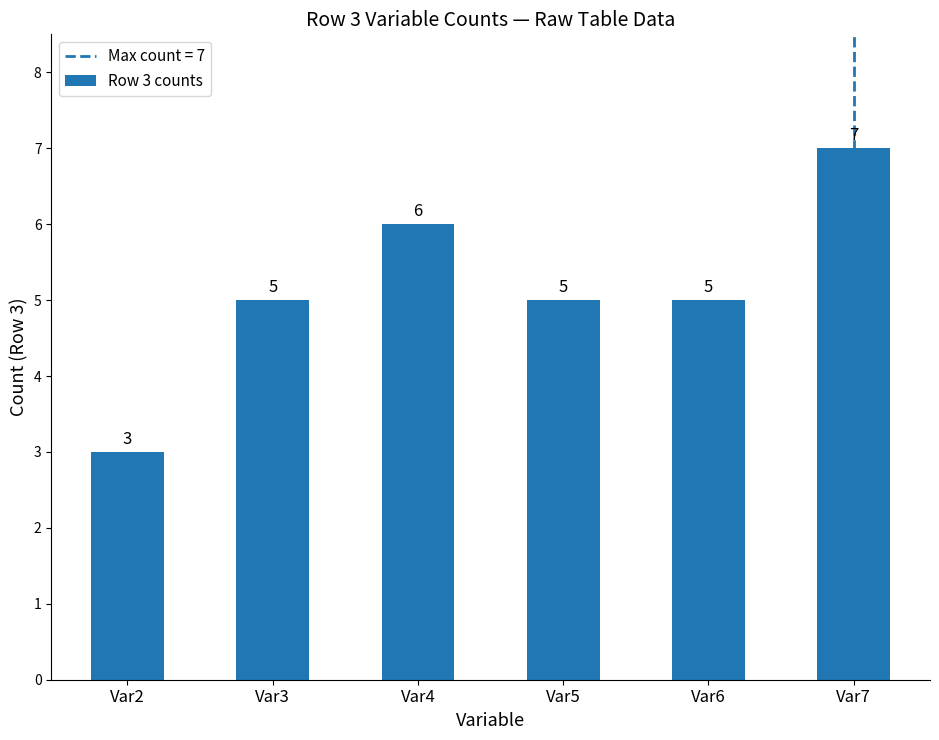

How many series are shown in this chart?

1